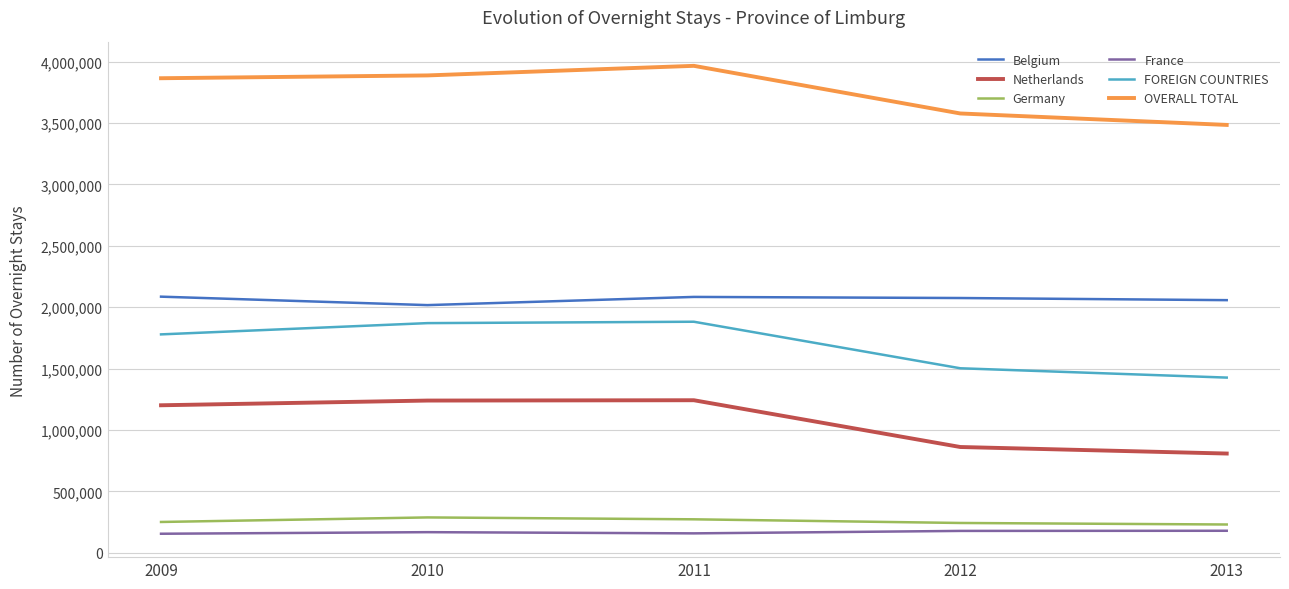

What is the difference between the maximum and minimum values in the FOREIGN COUNTRIES series?

454917